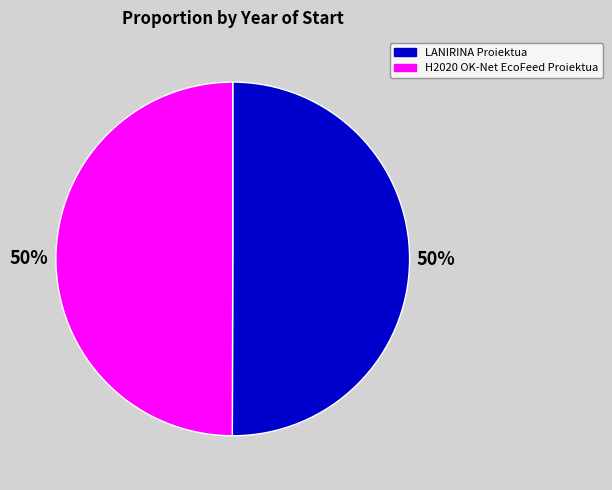

True or false: LANIRINA Proiektua accounts for 50% of the total.

True